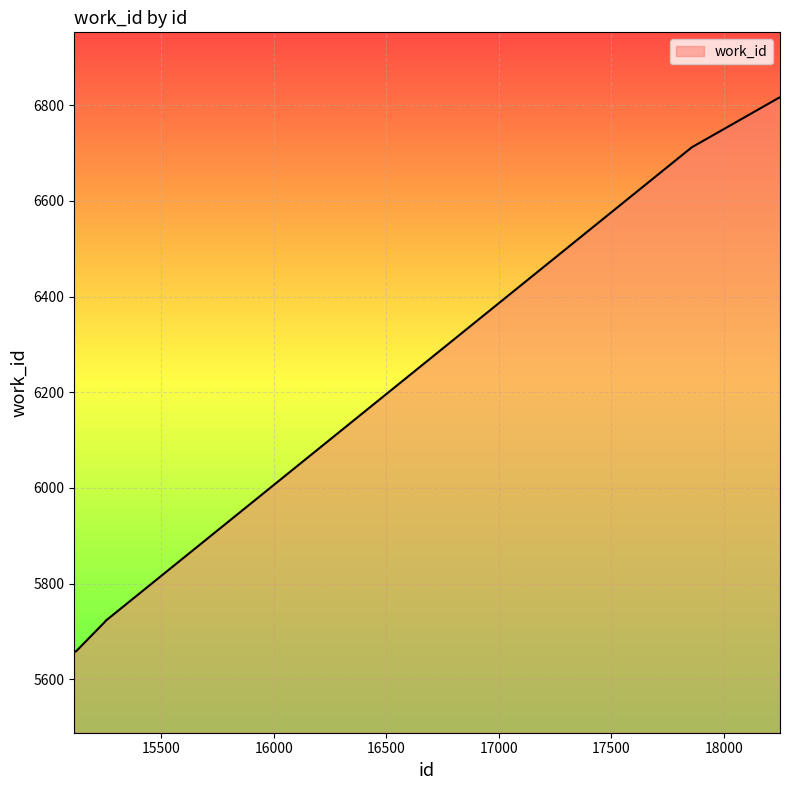

What is the smallest value displayed?

5658